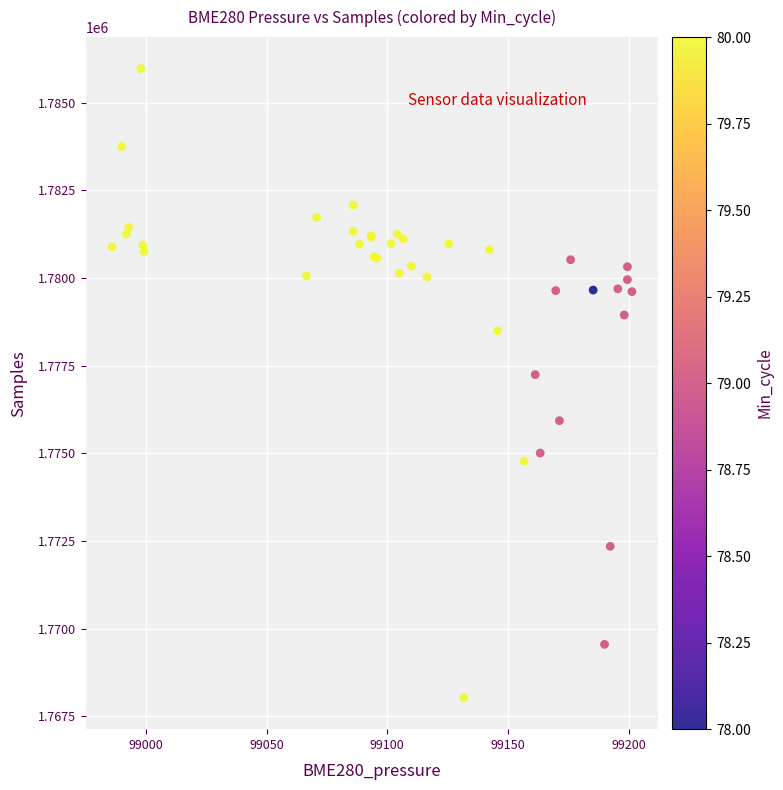

What Y value in the scatter plot is closest to 1777002?

1777244